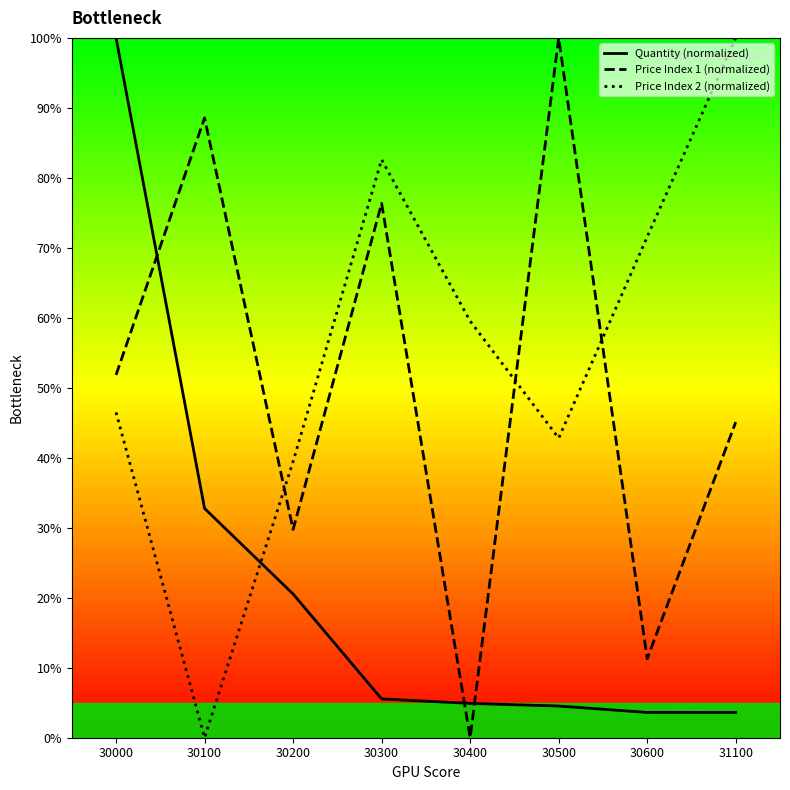

Rank the series by their maximum value, from highest to lowest.

Quantity (normalized), Price Index 1 (normalized), Price Index 2 (normalized)